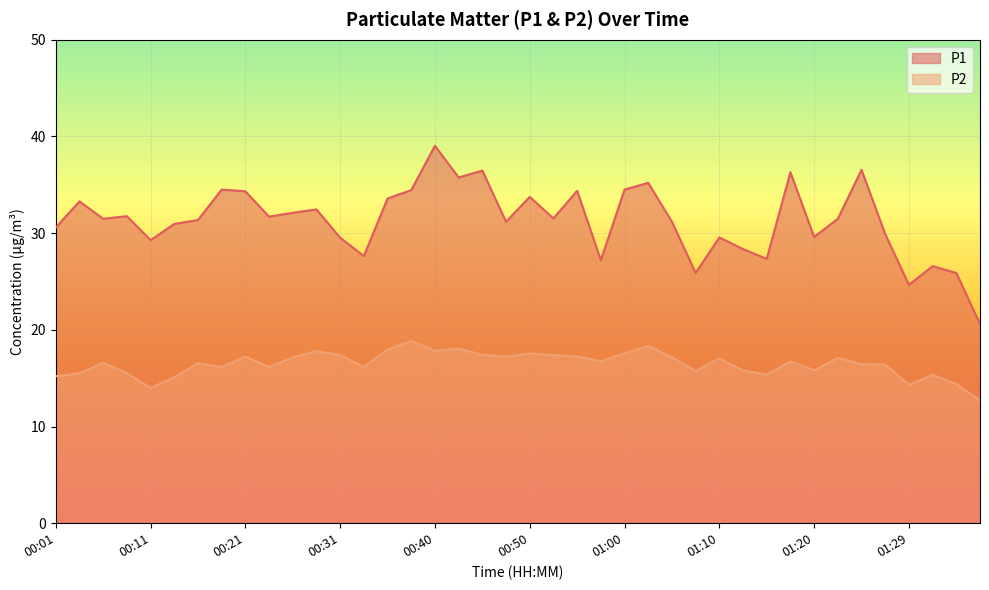

Is the value of P2 at 01:27 greater than the value of P1 at 00:57?

No